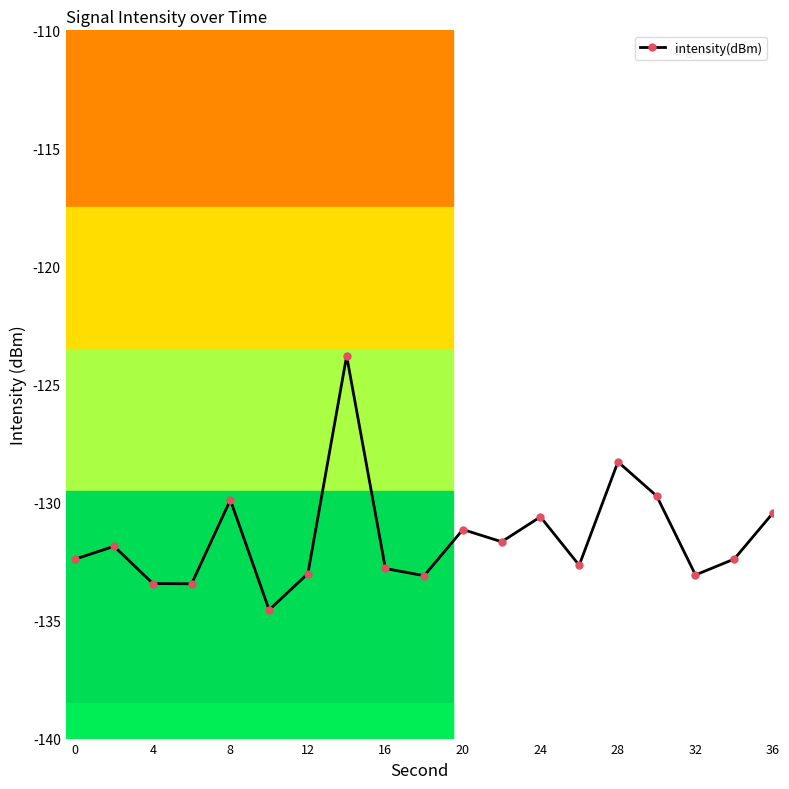

What is the value of the 16th point from the left?

-129.7